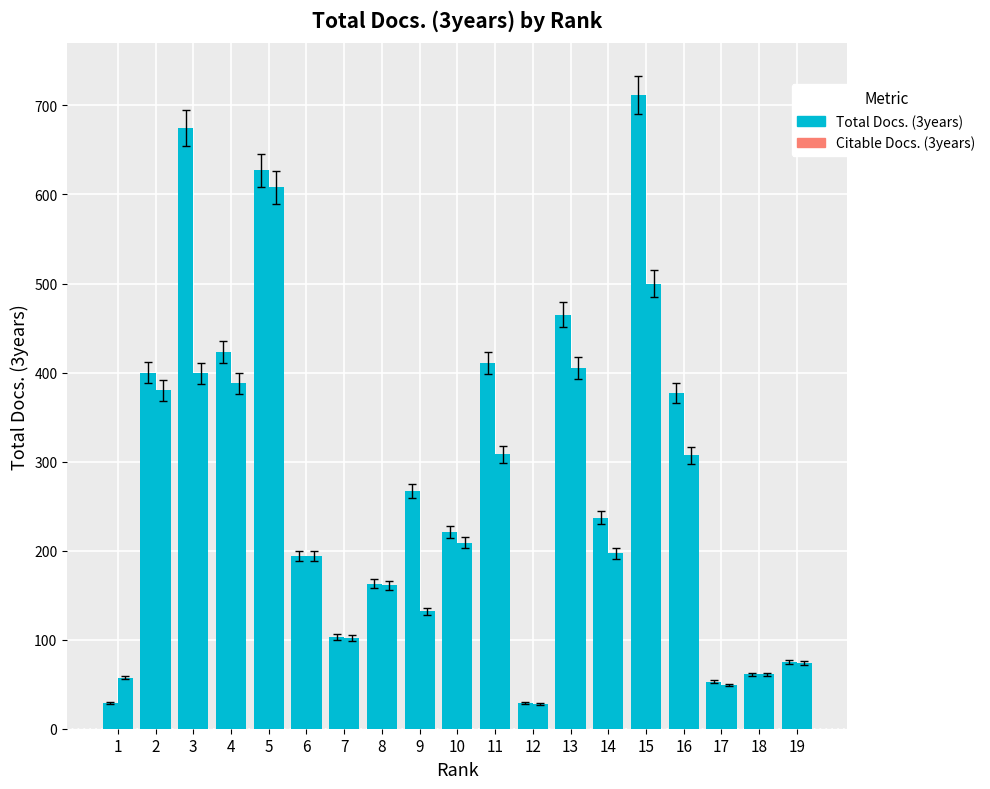

Reading left to right, transcribe all the data shown in this chart.

Total Docs. (3years): 1=29	2=400	3=675	4=423	5=627	6=194	7=103	8=163	9=267	10=221	11=411	12=29	13=465	14=237	15=712	16=377	17=53	18=61	19=75
Citable Docs. (3years): 1=57	2=380	3=399	4=388	5=608	6=194	7=102	8=161	9=132	10=209	11=308	12=28	13=405	14=197	15=500	16=307	17=49	18=61	19=74